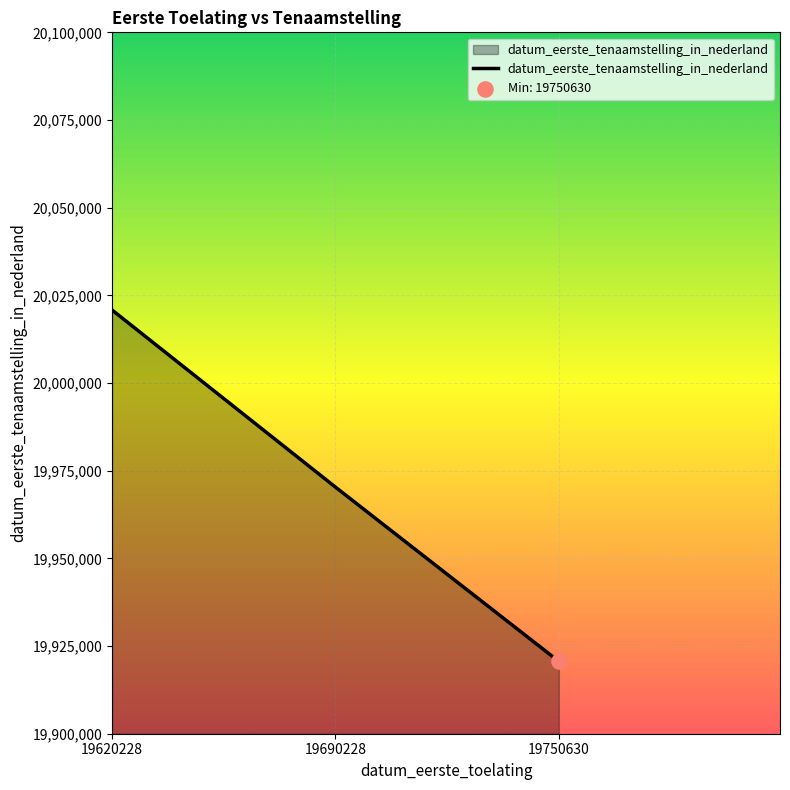

Between 19620228 and 19750630, which is larger?

19620228